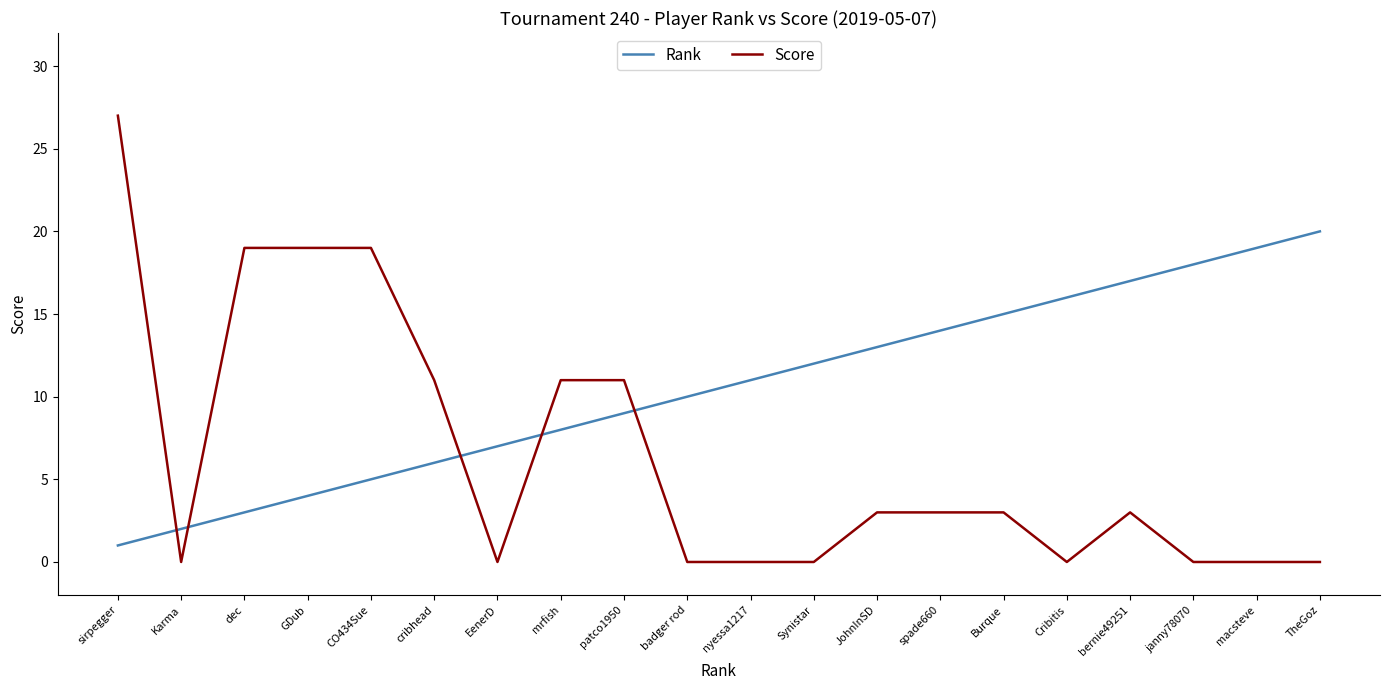

What position from the right is EenerD?

14